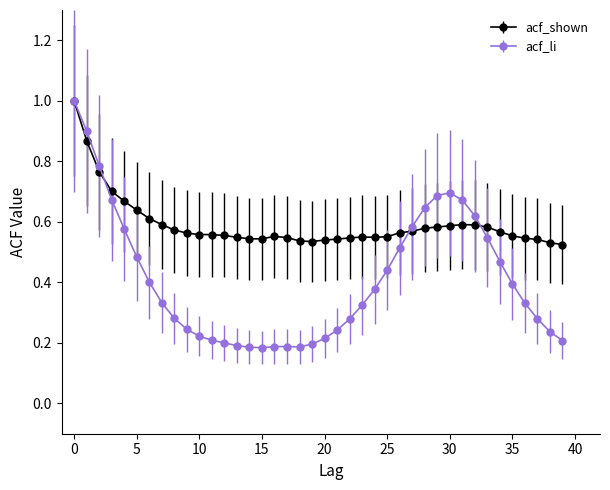

At how many categories does at least one series exceed 0?

40